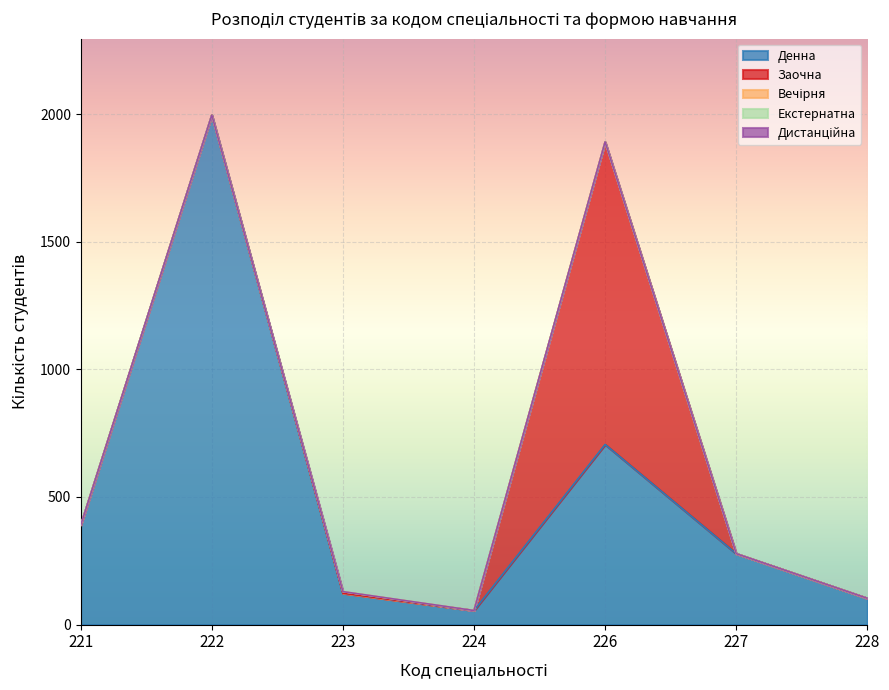

What is the value of the Денна point at the 6th from the left?

278